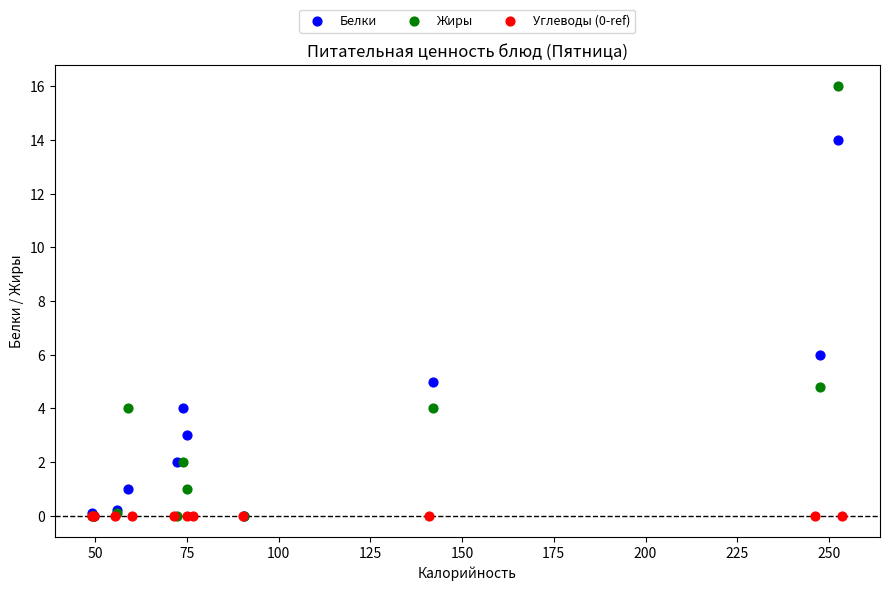

Which series contains the highest Y value?

Жиры